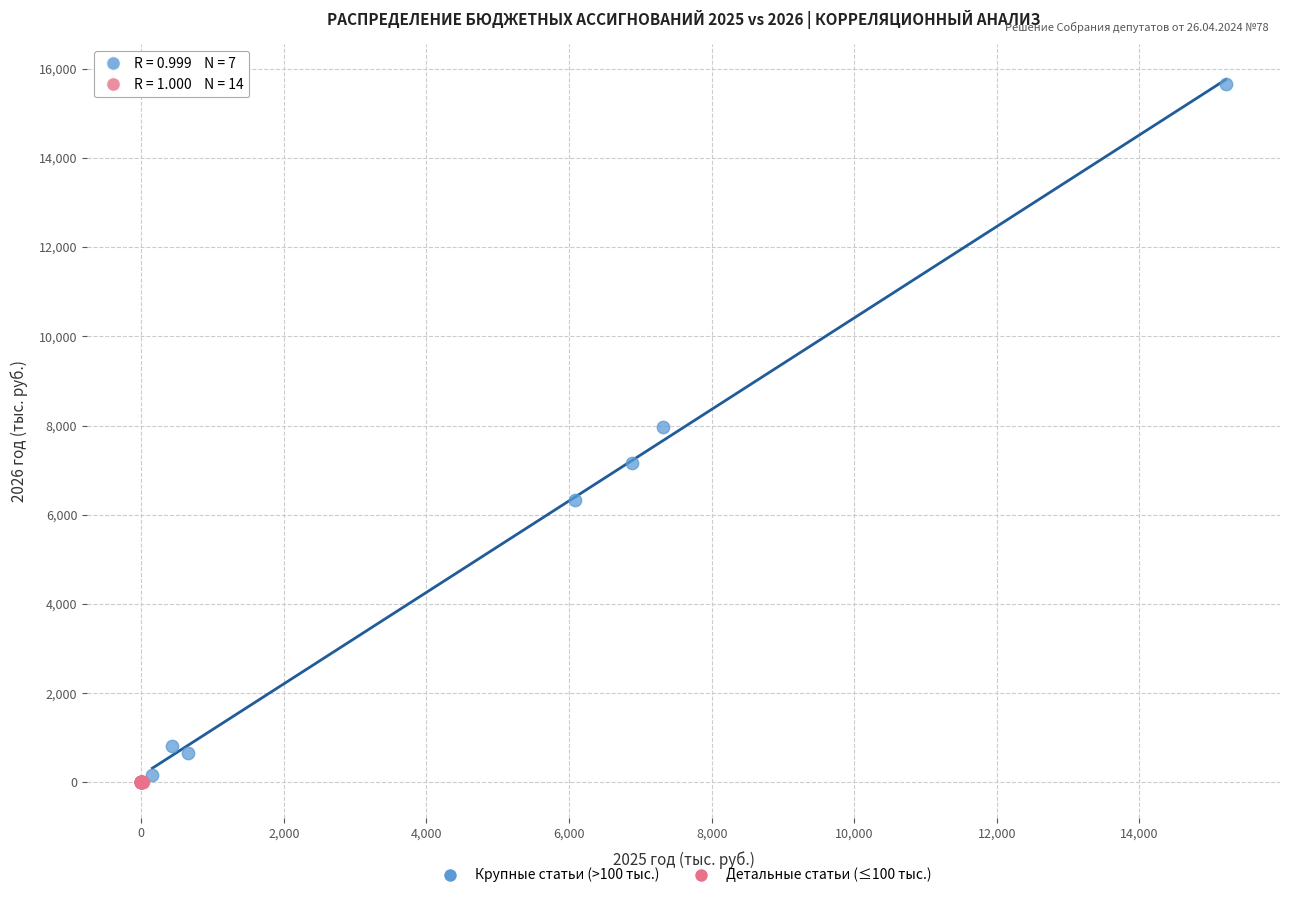

What are all the series names shown in the legend?

Крупные статьи (>100 тыс.), Детальные статьи (≤100 тыс.)